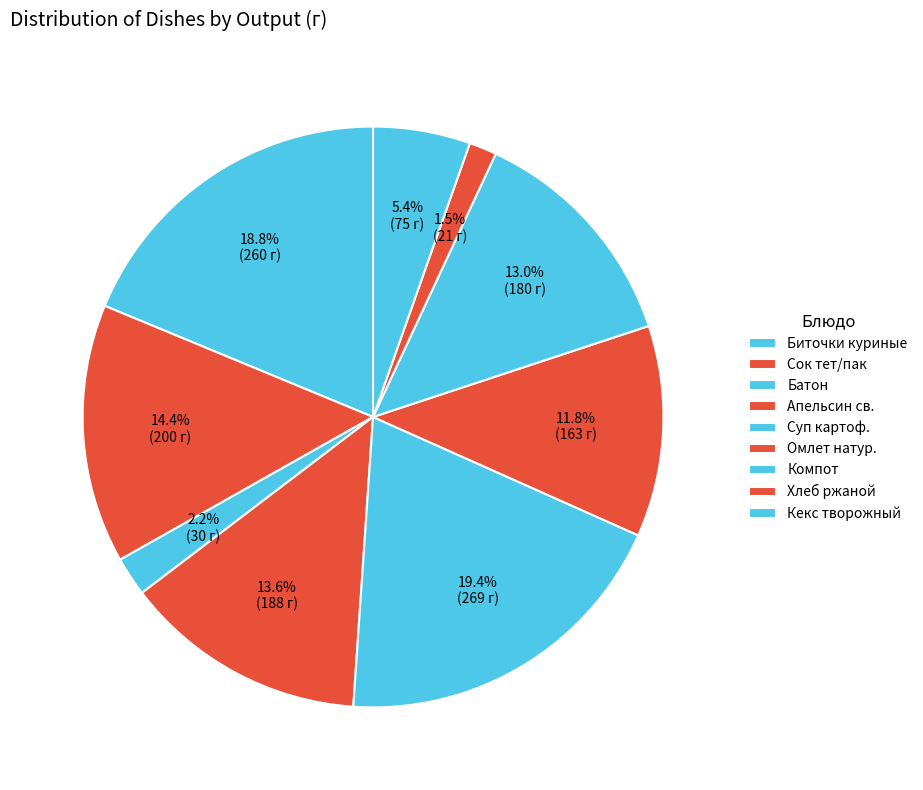

To the nearest percent, what is the difference between the largest and smallest slice percentages?

18%